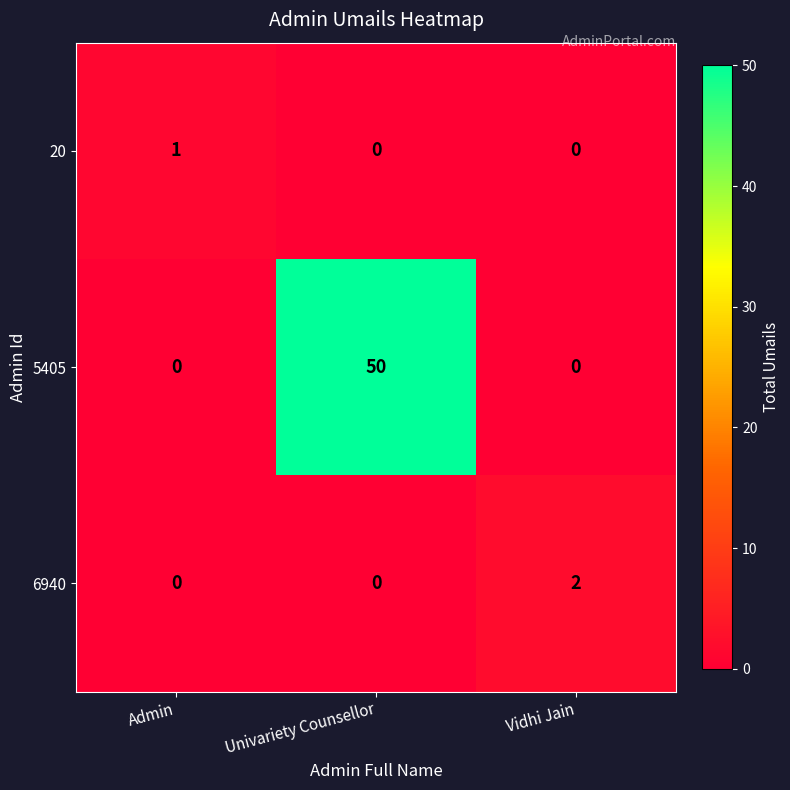

True or false: 6940 has a value of 1 at Univariety Counsellor.

False